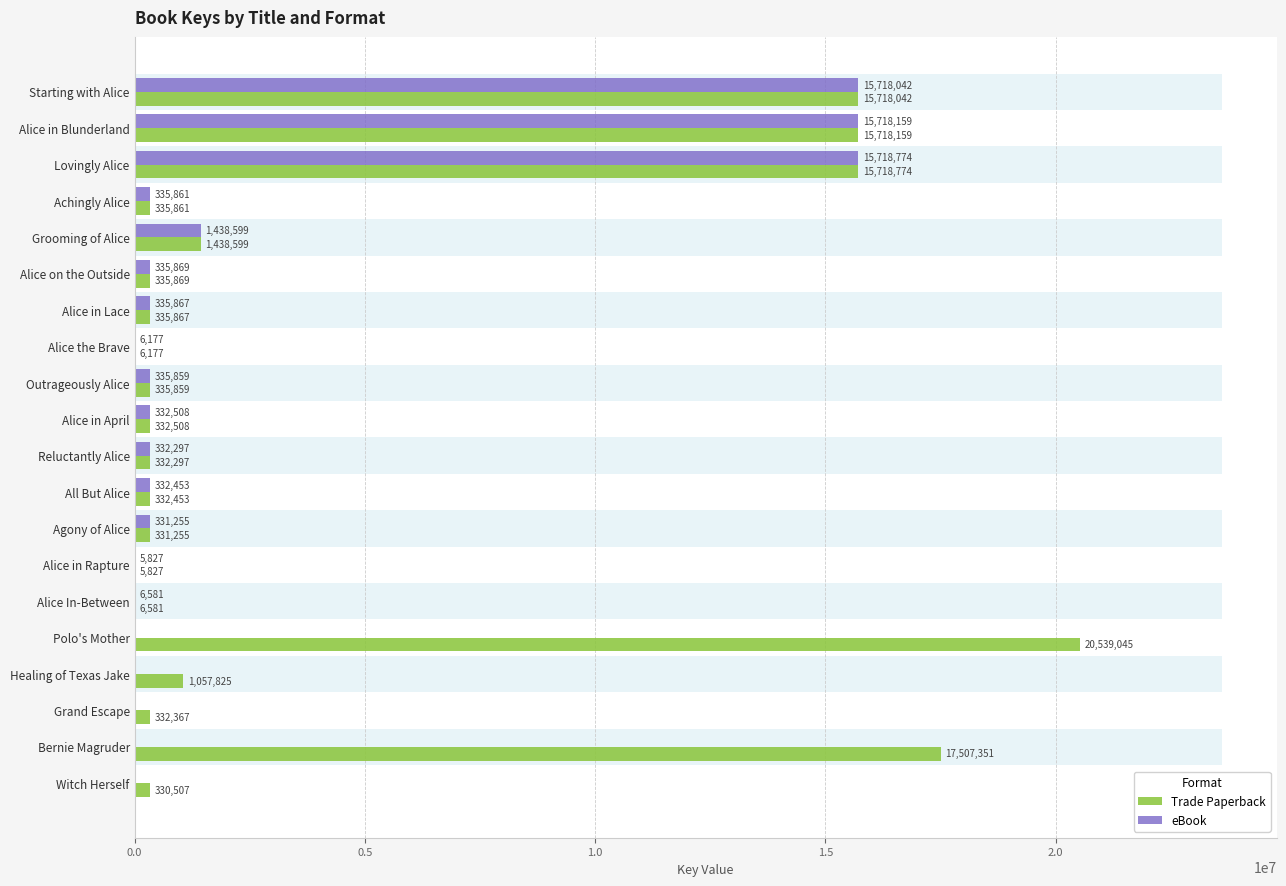

What is the greatest value displayed?

20539045